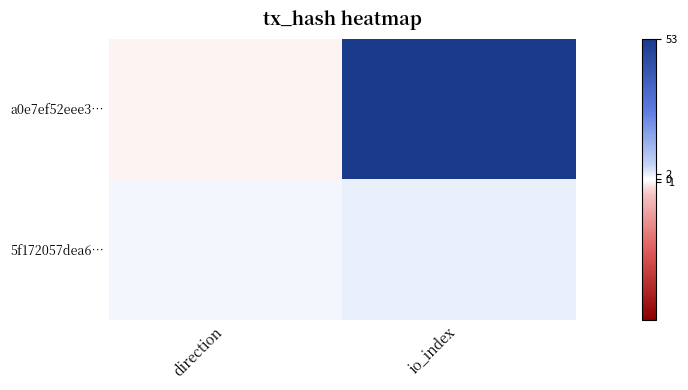

List the series in order of their overall mean, highest first.

a0e7ef52eee3…, 5f172057dea6…